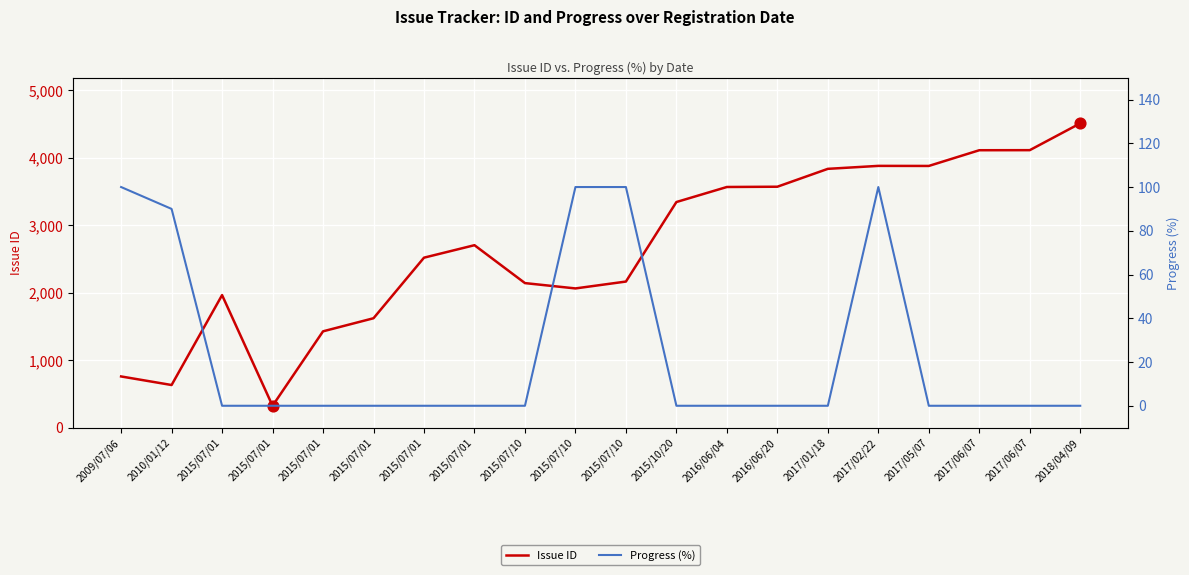

Which series contains the highest Y value?

Issue ID